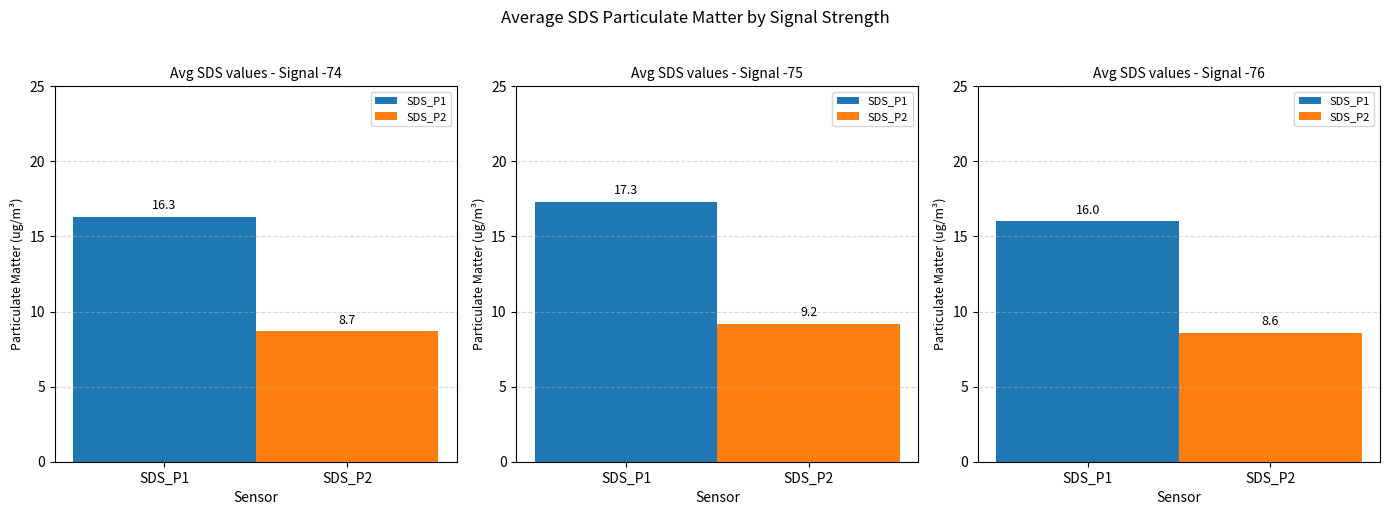

At 3, list the series in order from largest to smallest.

SDS_P1, SDS_P2